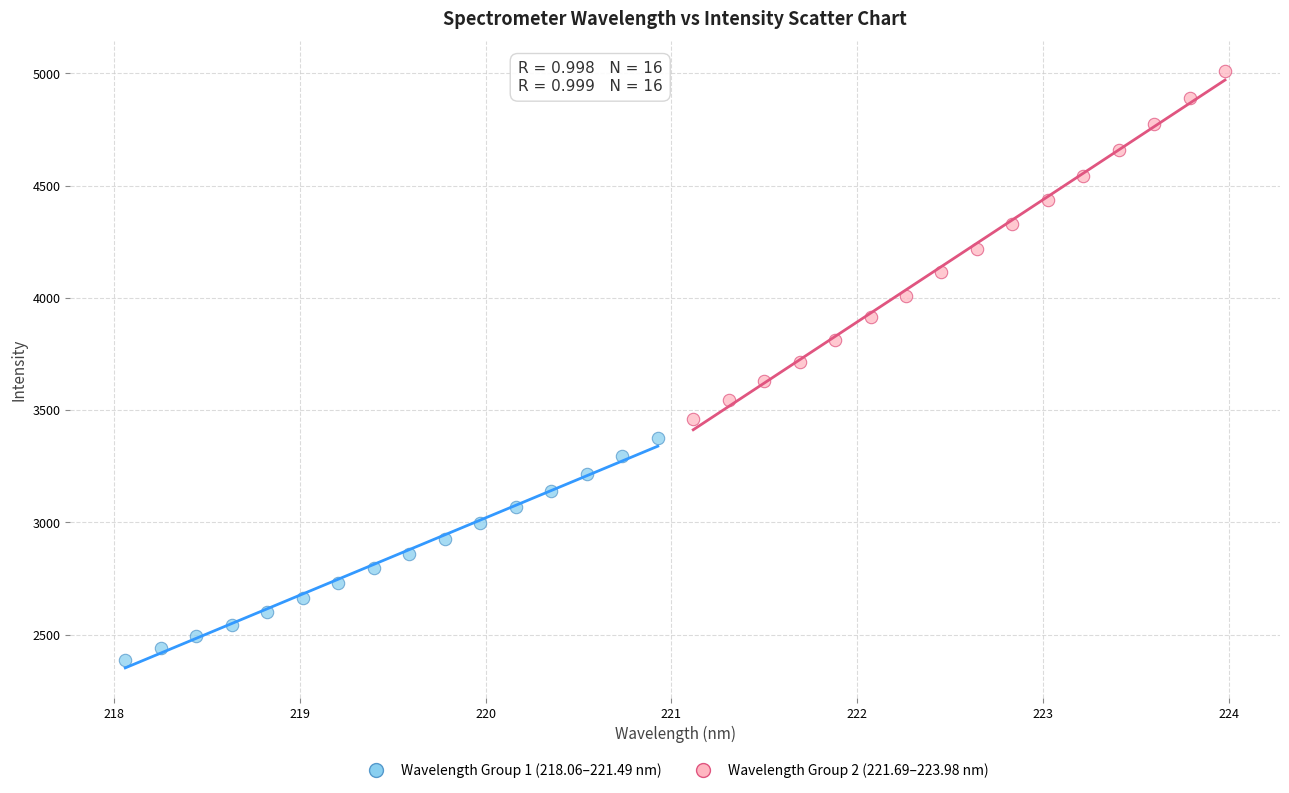

Which series contains the lowest Y value?

Wavelength Group 1 (218.06–221.49 nm)